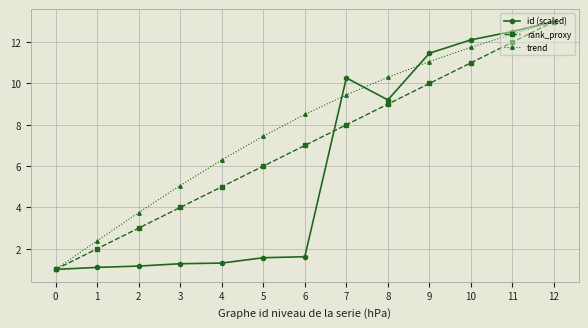

Count the number of categories in the chart.

13